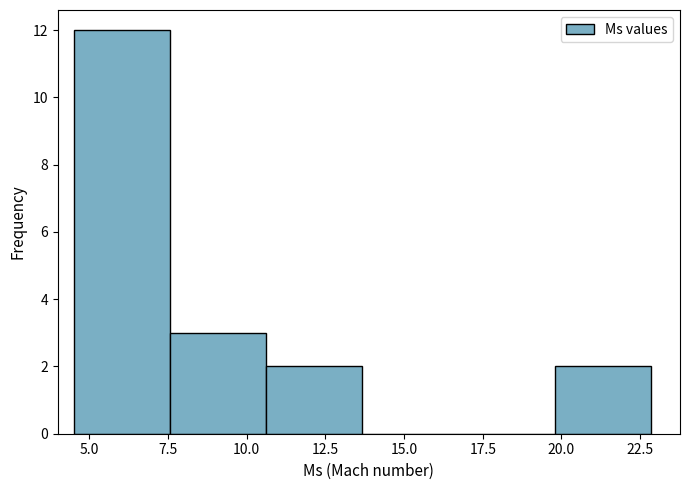

How tall is the bar that spans 7.5 to 10.5 on the x-axis? Neither the bar edges nor the heights are printed on the chart, so give them approximately, as read against the axes.

3